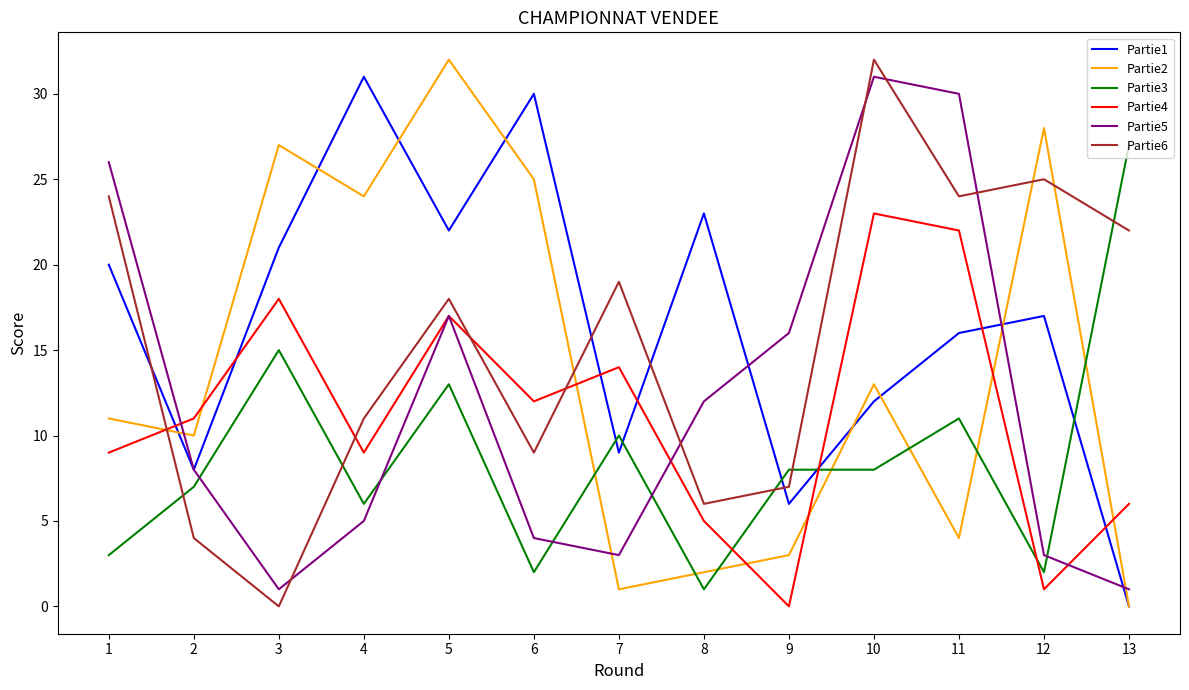

Where is the first local minimum for Partie6?

3